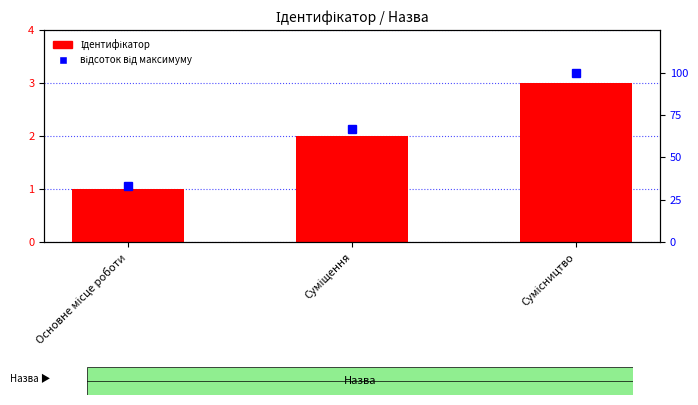

What is the spread (max minus min) of values at Сумісництво?

97.0